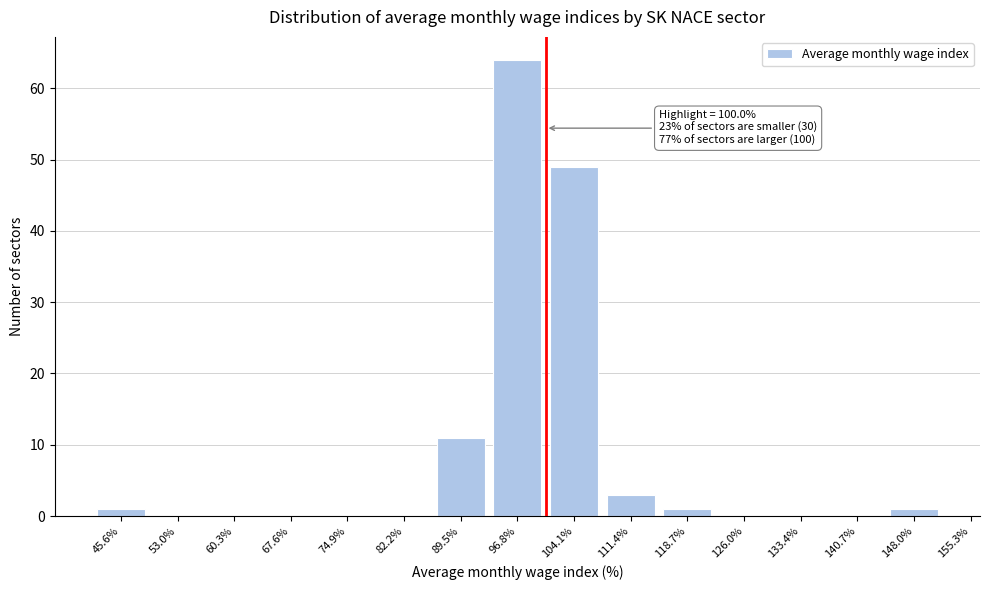

Reading left to right, what are all the values shown in this chart?

45.6%=1	53.0%=0	60.3%=0	67.6%=0	74.9%=0	82.2%=0	89.5%=11	96.8%=64	104.1%=49	111.4%=3	118.7%=1	126.0%=0	133.4%=0	140.7%=0	148.0%=1